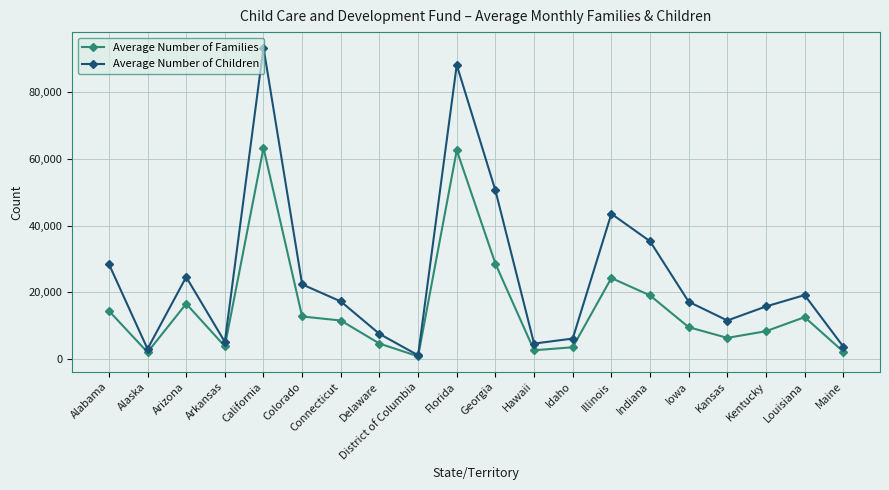

Which series has the largest range (max minus min)?

Average Number of Children